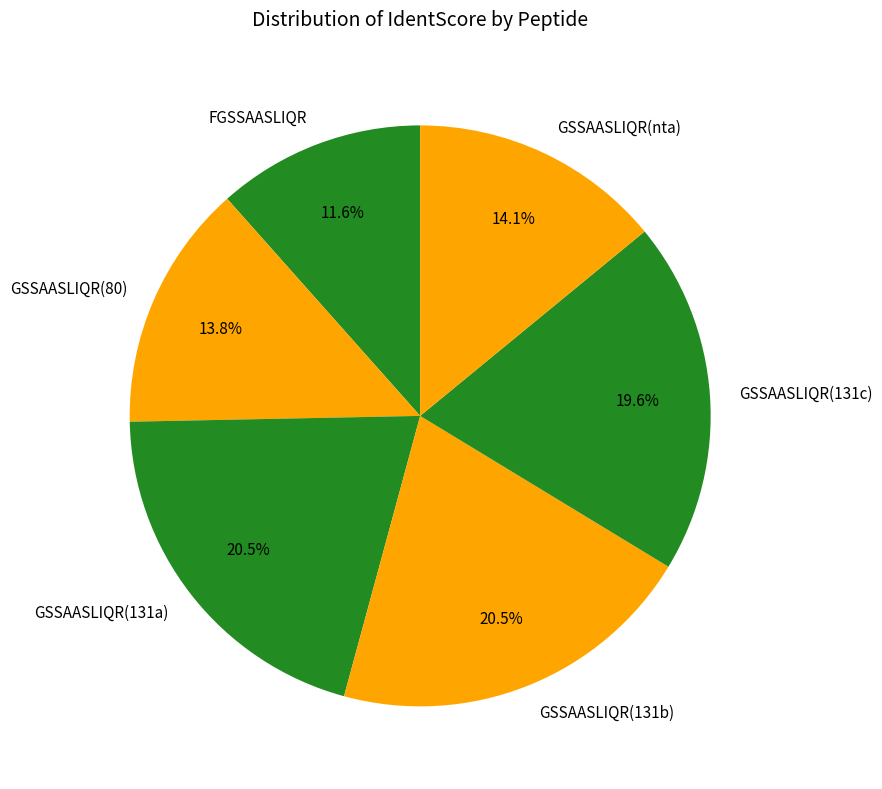

How many segments does this pie chart have?

6